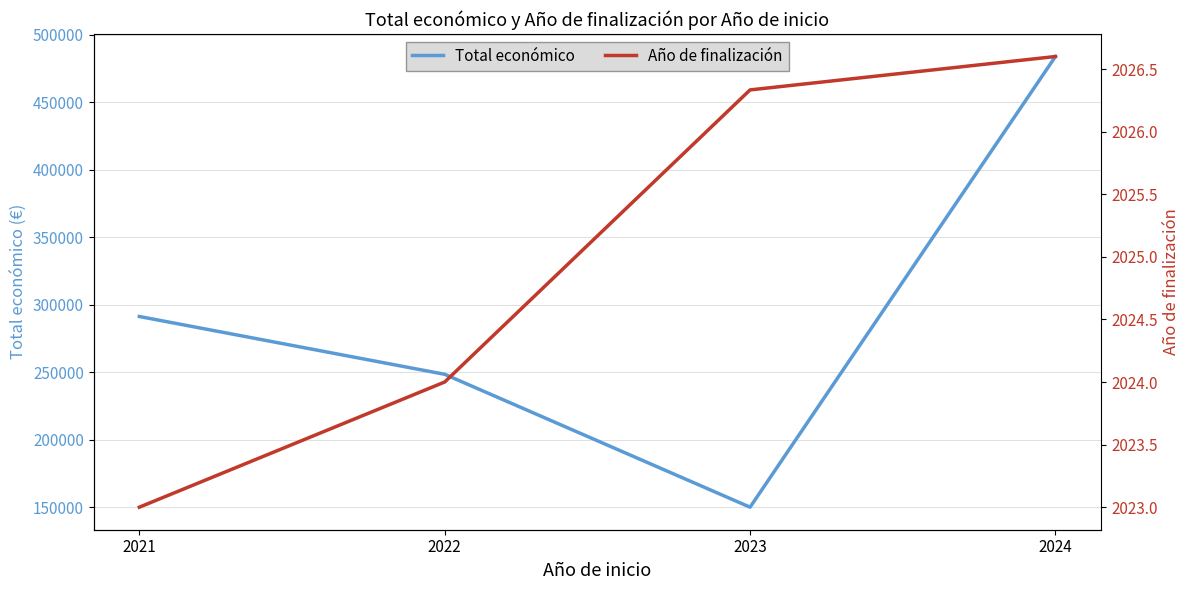

The Año de finalización series shows 2026.3 at 2023. True or false?

True